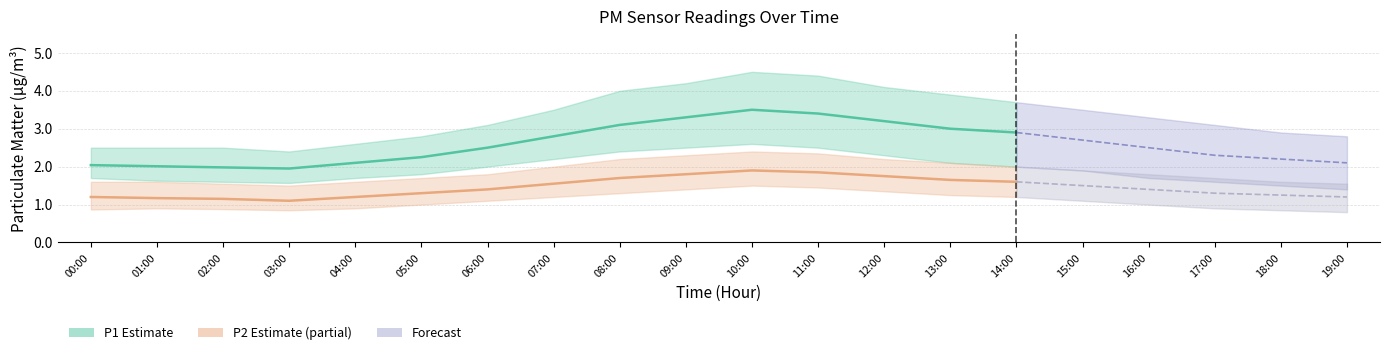

Reading left to right, transcribe all the data shown in this chart.

P1: 00:00=2.0	01:00=2.0	02:00=2.0	03:00=1.9	04:00=2.1	05:00=2.2	06:00=2.5	07:00=2.8	08:00=3.1	09:00=3.3	10:00=3.5	11:00=3.4	12:00=3.2	13:00=3.0	14:00=2.9	15:00=2.7	16:00=2.5	17:00=2.3	18:00=2.2	19:00=2.1
P1_lo: 00:00=1.7	01:00=1.6	02:00=1.6	03:00=1.6	04:00=1.7	05:00=1.8	06:00=2.0	07:00=2.2	08:00=2.4	09:00=2.5	10:00=2.6	11:00=2.5	12:00=2.3	13:00=2.1	14:00=2.0	15:00=1.9	16:00=1.7	17:00=1.6	18:00=1.5	19:00=1.4
P1_hi: 00:00=2.5	01:00=2.5	02:00=2.5	03:00=2.4	04:00=2.6	05:00=2.8	06:00=3.1	07:00=3.5	08:00=4.0	09:00=4.2	10:00=4.5	11:00=4.4	12:00=4.1	13:00=3.9	14:00=3.7	15:00=3.5	16:00=3.3	17:00=3.1	18:00=2.9	19:00=2.8
P2: 00:00=1.2	01:00=1.2	02:00=1.1	03:00=1.1	04:00=1.2	05:00=1.3	06:00=1.4	07:00=1.6	08:00=1.7	09:00=1.8	10:00=1.9	11:00=1.9	12:00=1.8	13:00=1.6	14:00=1.6	15:00=1.5	16:00=1.4	17:00=1.3	18:00=1.2	19:00=1.2
P2_lo: 00:00=0.9	01:00=0.9	02:00=0.9	03:00=0.8	04:00=0.9	05:00=1.0	06:00=1.1	07:00=1.2	08:00=1.3	09:00=1.4	10:00=1.5	11:00=1.4	12:00=1.4	13:00=1.2	14:00=1.2	15:00=1.1	16:00=1.0	17:00=0.9	18:00=0.8	19:00=0.8
P2_hi: 00:00=1.6	01:00=1.6	02:00=1.6	03:00=1.5	04:00=1.6	05:00=1.7	06:00=1.8	07:00=2.0	08:00=2.2	09:00=2.3	10:00=2.4	11:00=2.4	12:00=2.2	13:00=2.1	14:00=2.0	15:00=1.9	16:00=1.8	17:00=1.7	18:00=1.6	19:00=1.6